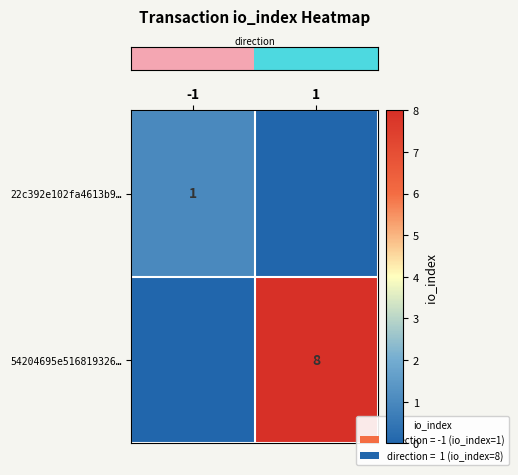

At which label is row_0 closest to 0?

1